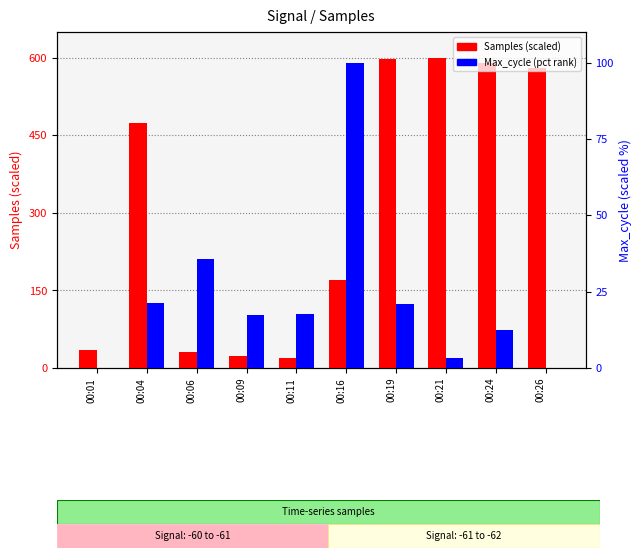

What is the difference between the maximum and minimum values in the Max_cycle (pct rank) series?

100.0